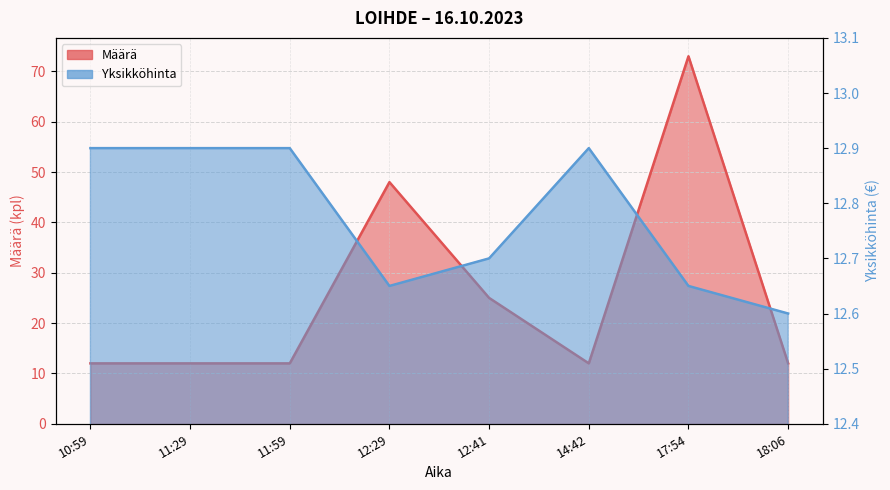

Which label corresponds to the largest value in the chart?

17:54